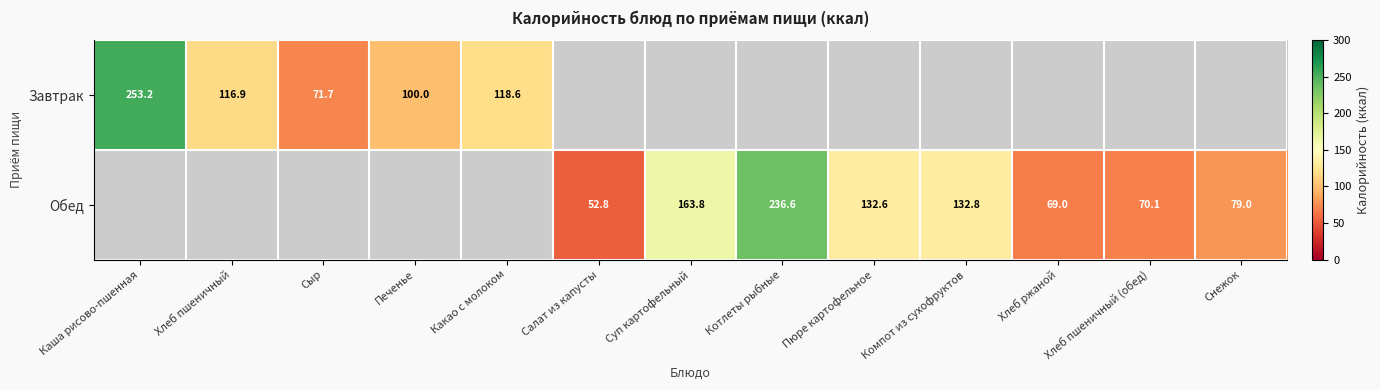

True or false: Завтрак has a value of 164.1 at Печенье.

False